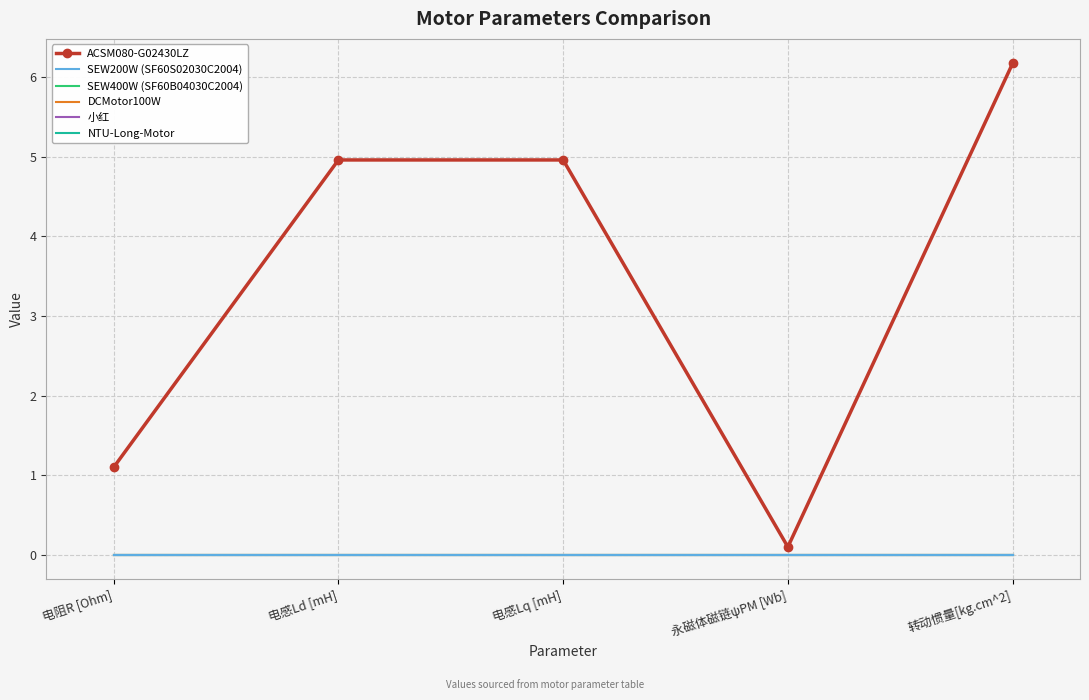

Which series has the largest total across all categories?

ACSM080-G02430LZ